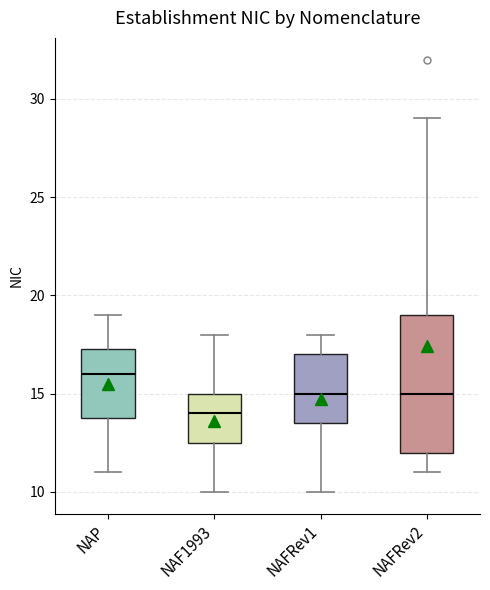

Where does the lower whisker of the box for NAFRev1 end on the y-axis? The values are not printed on the chart, so give them approximately, as read against the axis.

10.0